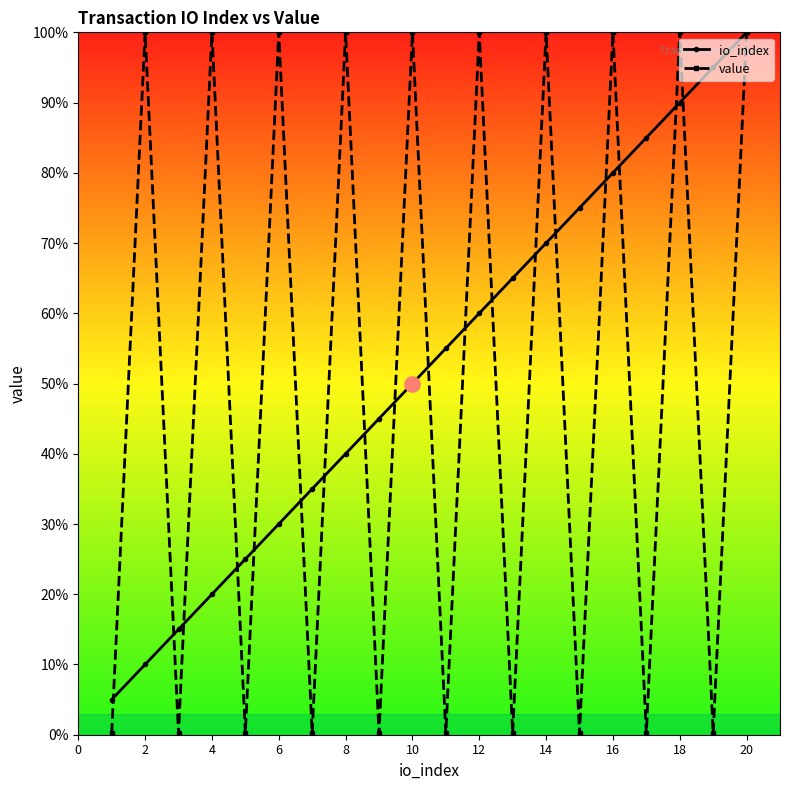

Is this an area chart (filled region under the line)?

No